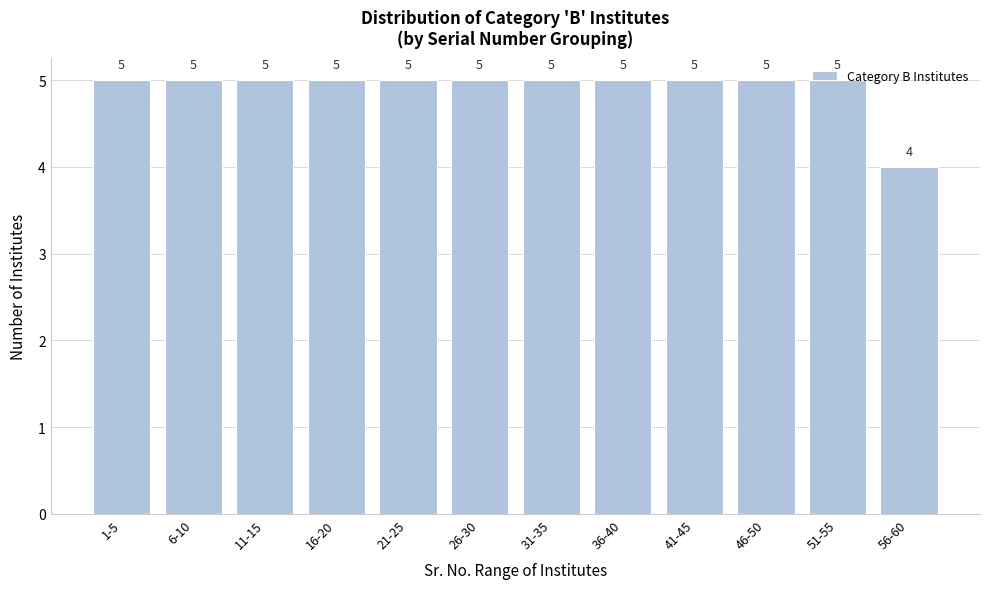

What is the smallest value displayed?

4